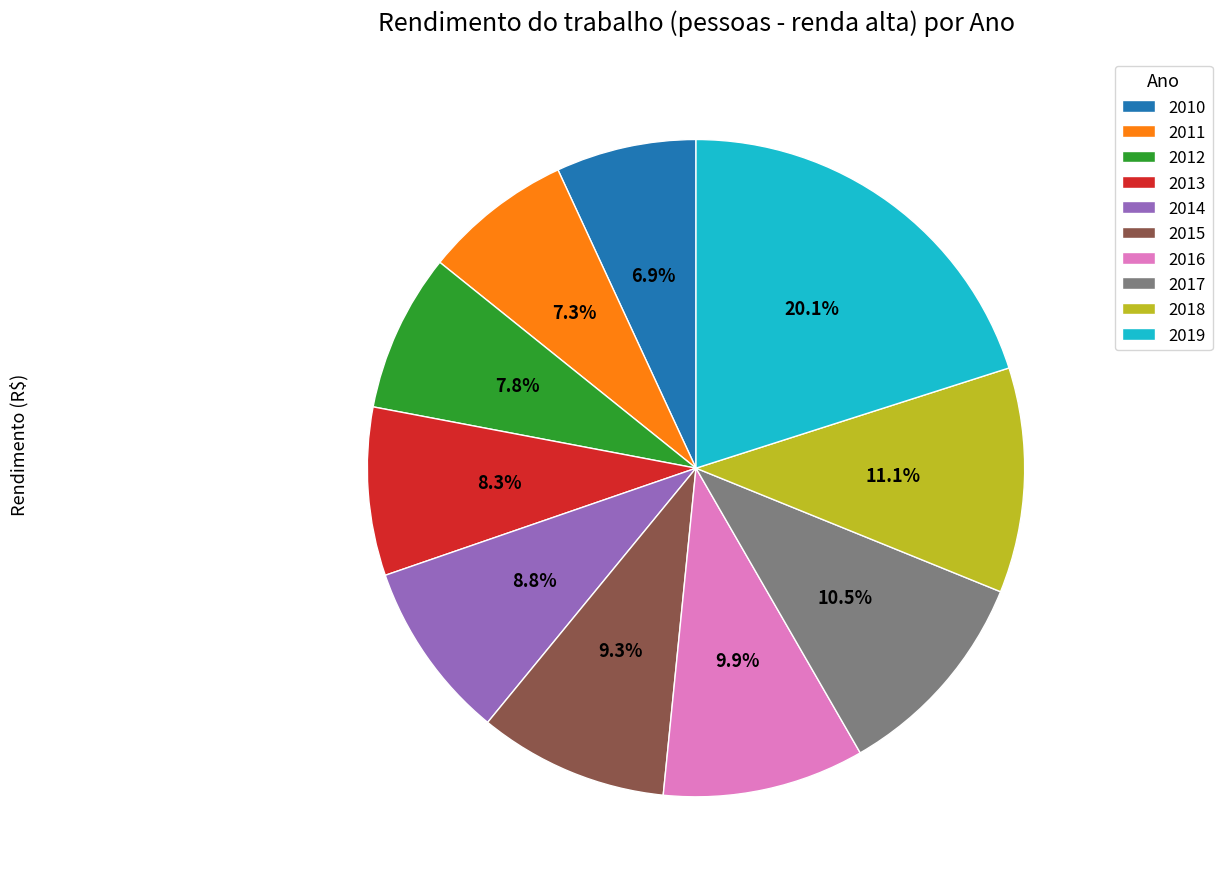

Which slice is the largest?

2019